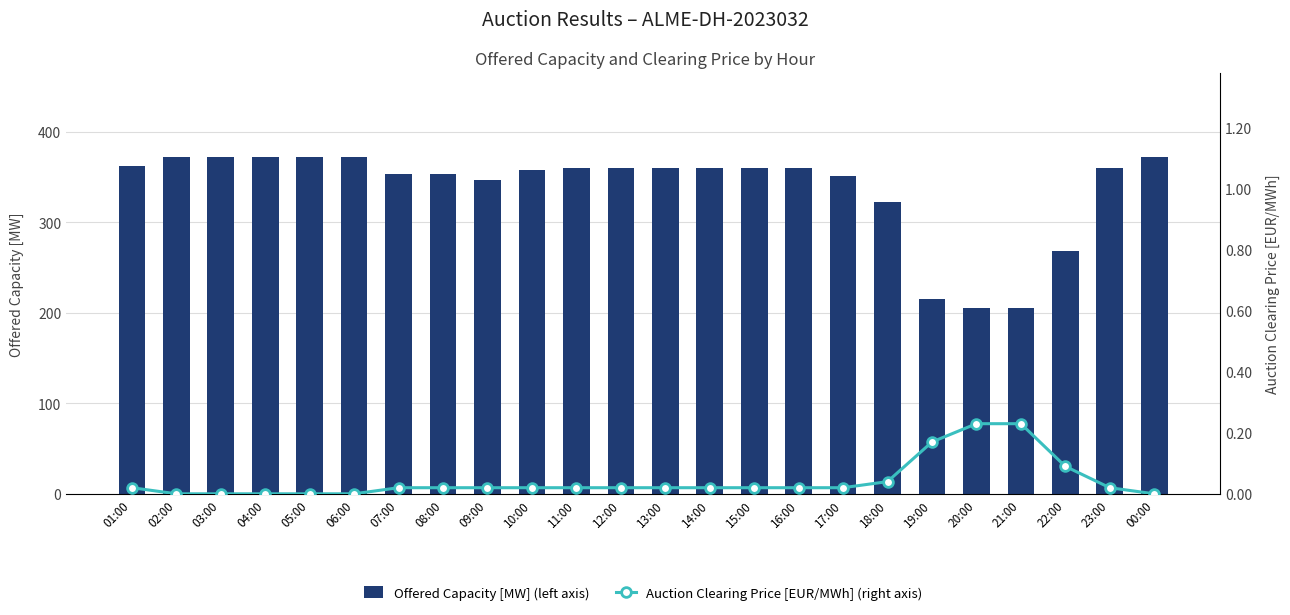

What is the maximum value for Offered Capacity [MW] (left axis)?

372